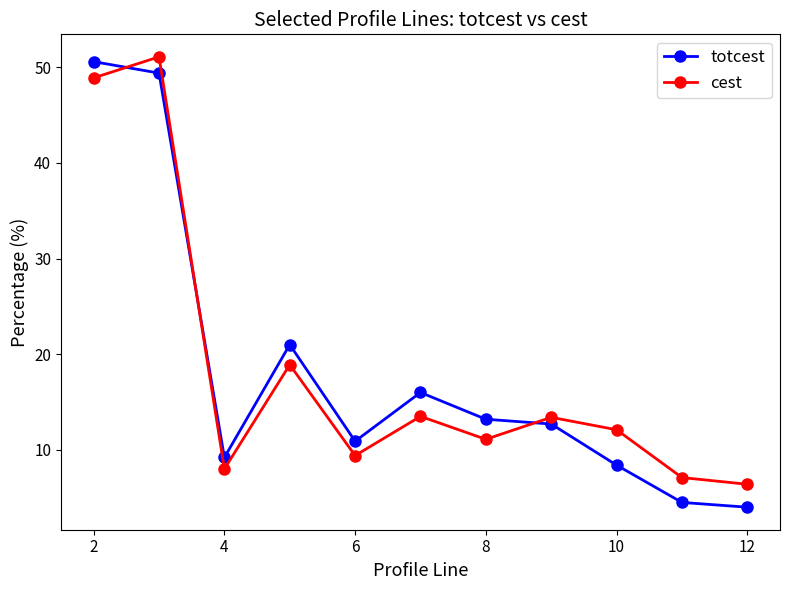

How many interior local peaks does the totcest series have?

2